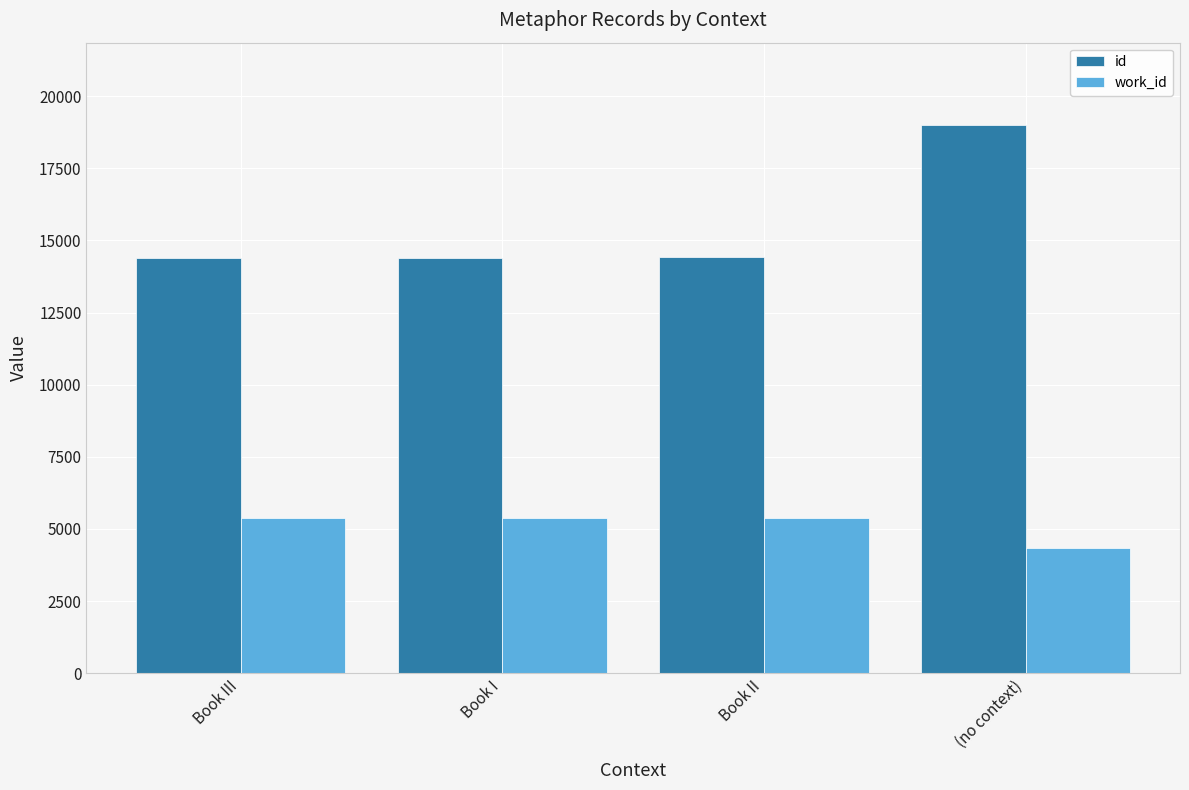

What is the label of the 4th bar from the left?

(no context)